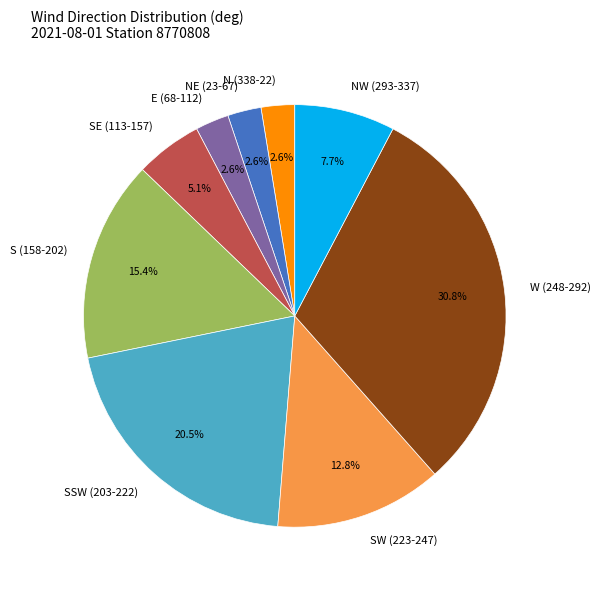

Combined, do NW (293-337) and NE (23-67) account for over 50%?

No